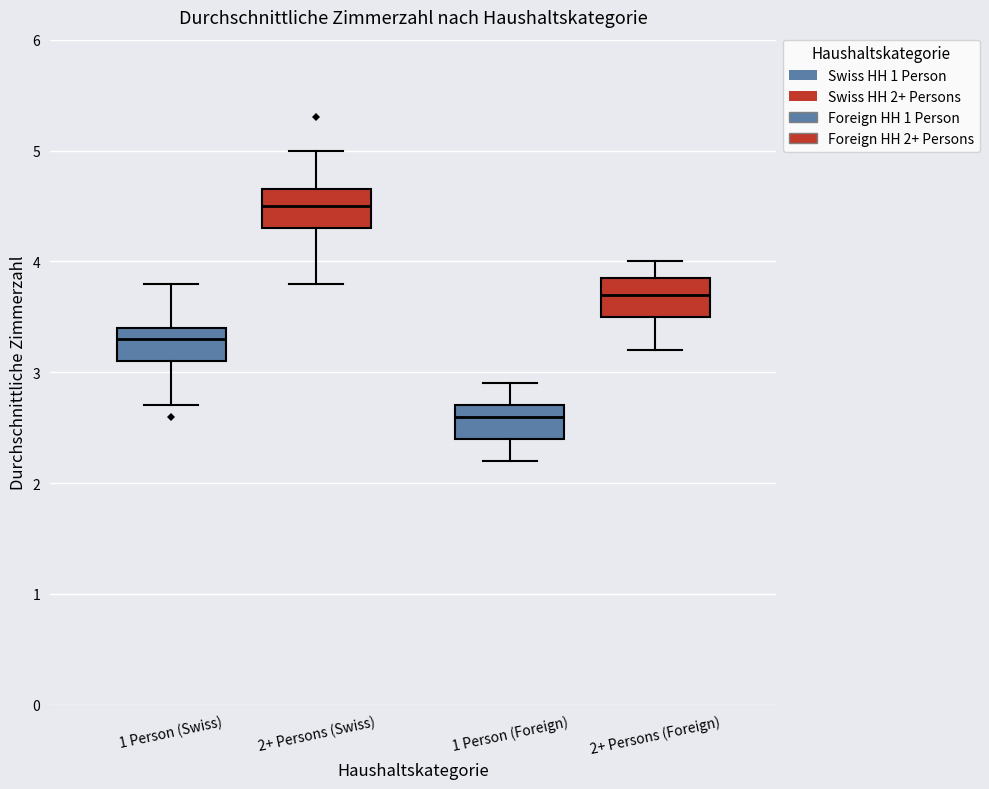

Reading left to right, read every box against the y-axis: the position of its median line, the range the box covers, and the ends of its whiskers. The values are not printed on the chart, so give them approximately, as read against the axis.

1 Person (Swiss): median 3.3, box 3.1 to 3.4, whiskers 2.7 to 3.8
2+ Persons (Swiss): median 4.5, box 4.3 to 4.7, whiskers 3.8 to 5.0
1 Person (Foreign): median 2.6, box 2.4 to 2.7, whiskers 2.2 to 2.9
2+ Persons (Foreign): median 3.7, box 3.5 to 3.9, whiskers 3.2 to 4.0